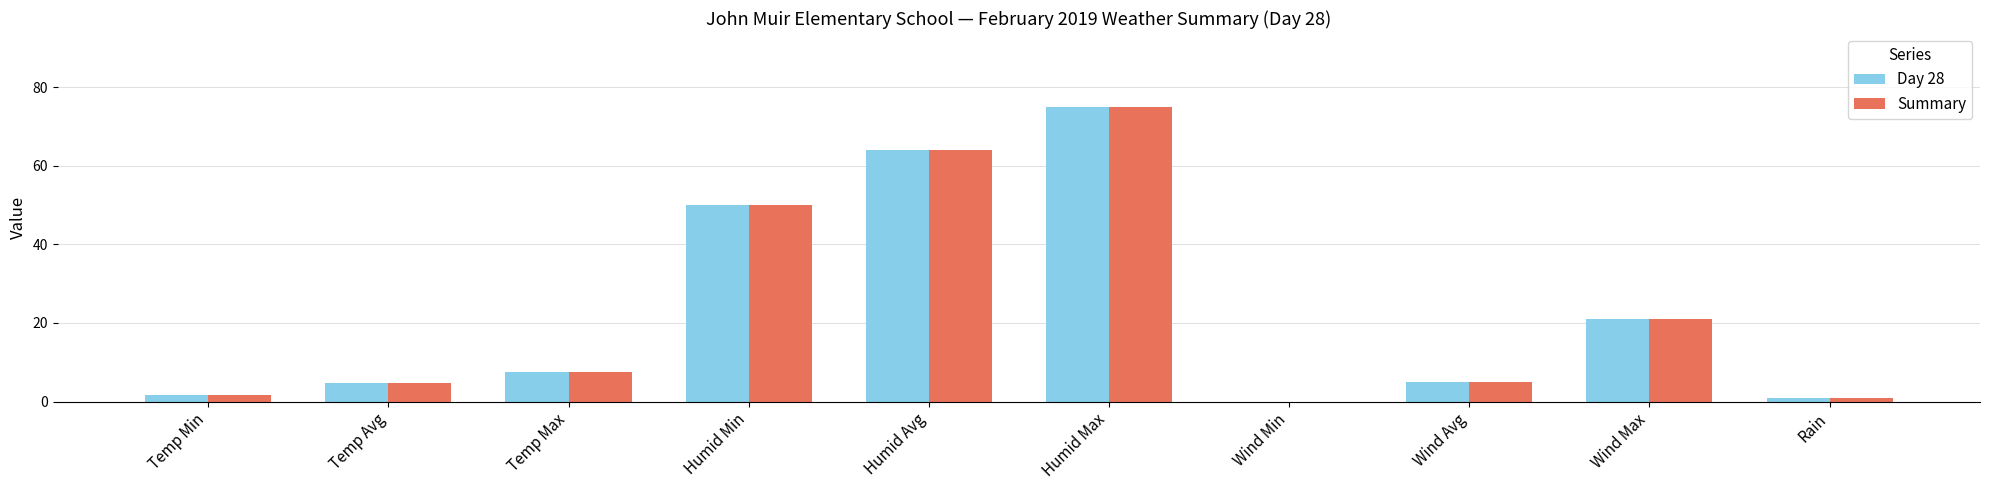

How many data points in Day 28 are above 7?

5